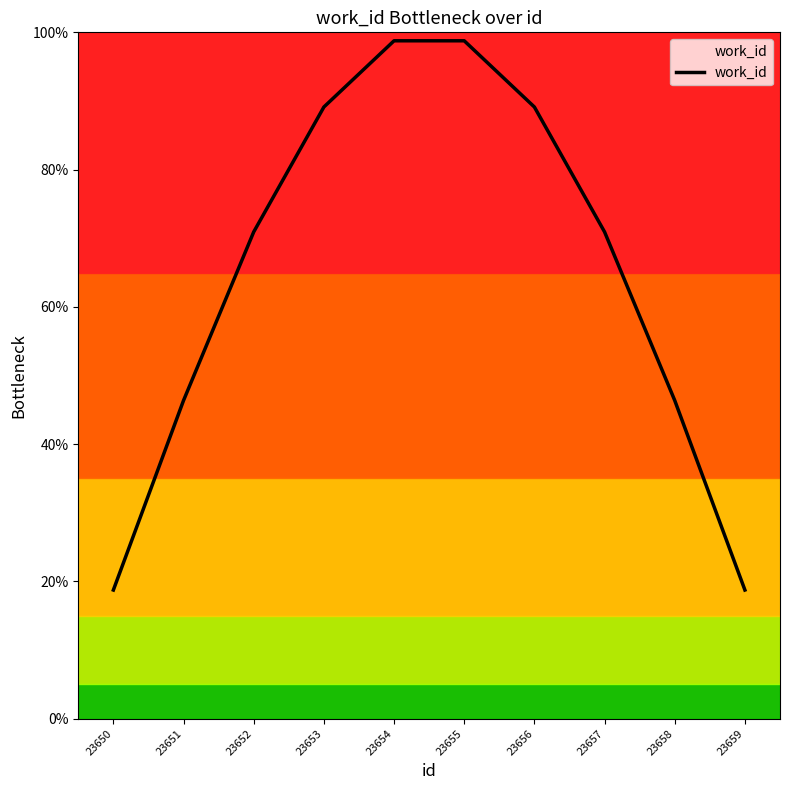

Where is the data nearest to the value 58?

23658